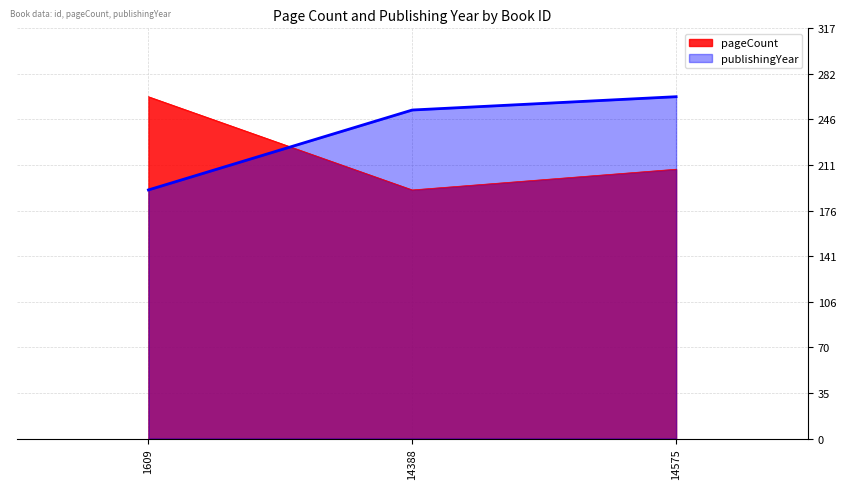

Reading left to right, transcribe all the data shown in this chart.

pageCount: 1609=264.0	14388=192.0	14575=208.0
publishingYear: 1609=192.0	14388=253.7	14575=264.0